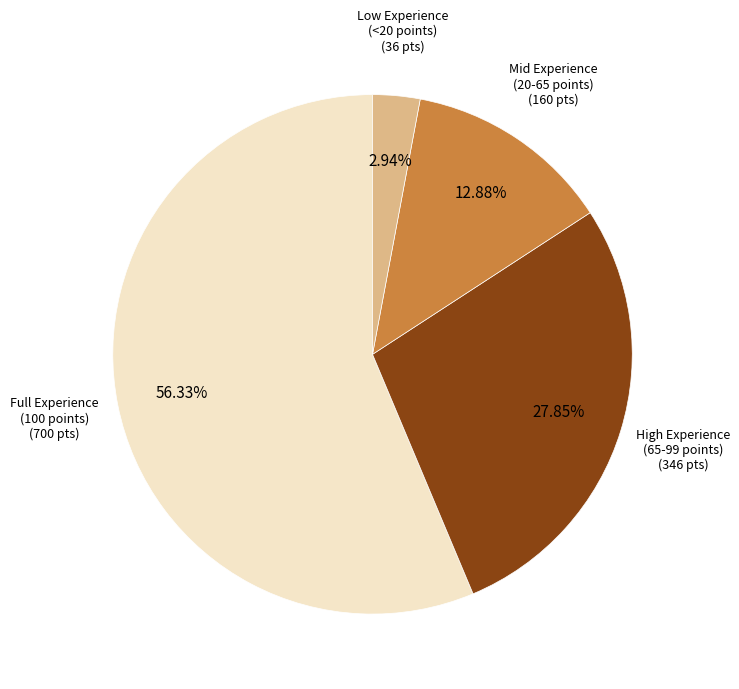

How many slices are in this pie chart?

4